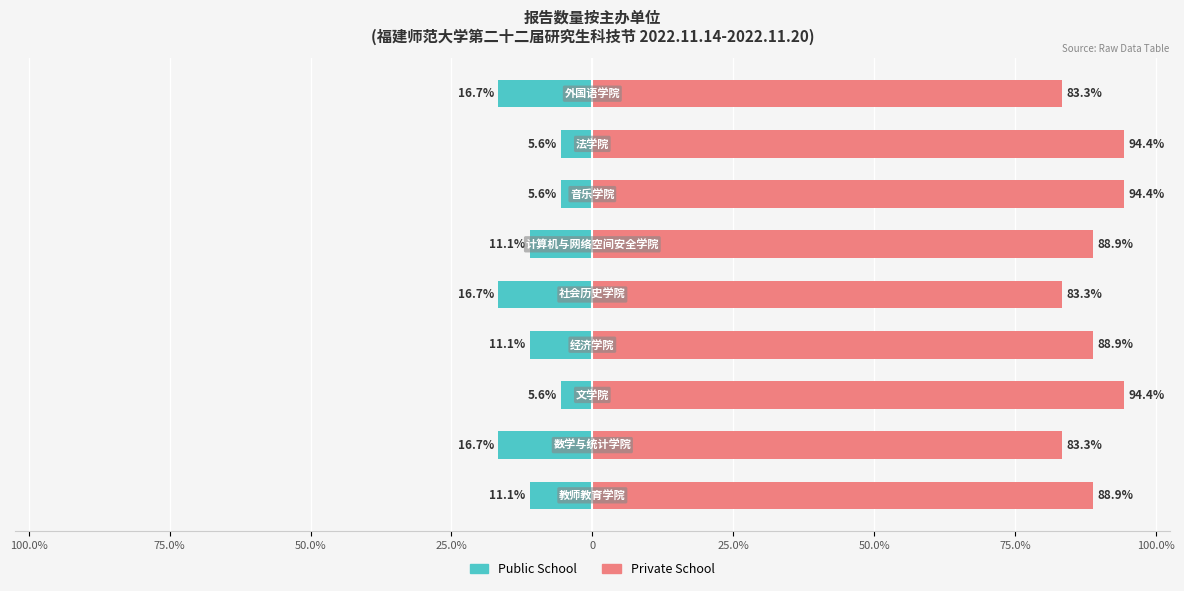

How many categories are shown in the chart?

9